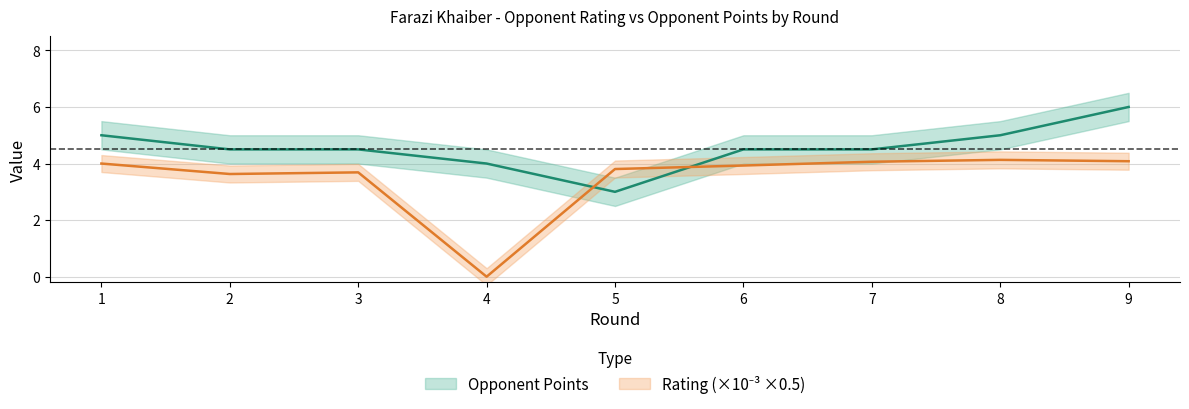

What is the difference between the highest and lowest values at 4?

4.0